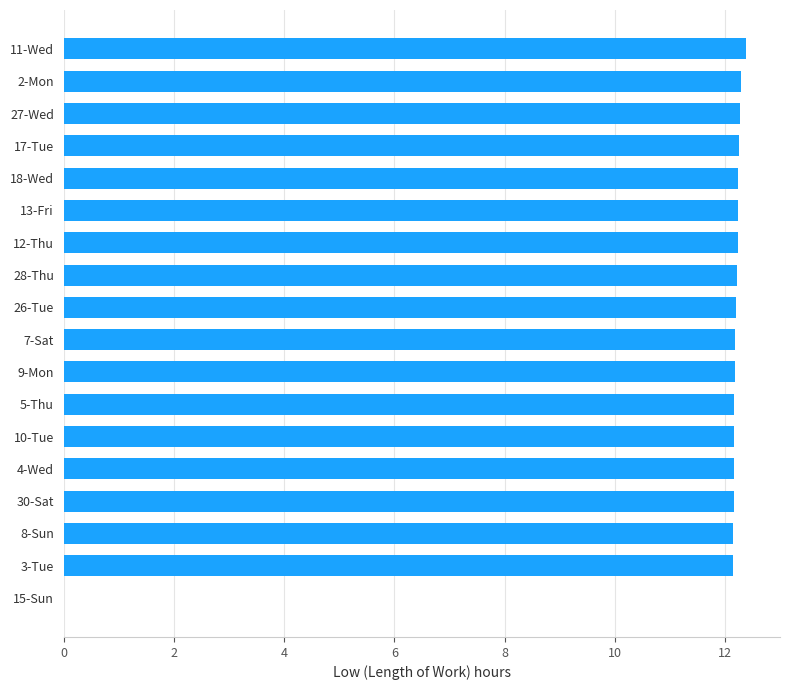

True or false: the data shows 12.3 at 27-Wed.

True